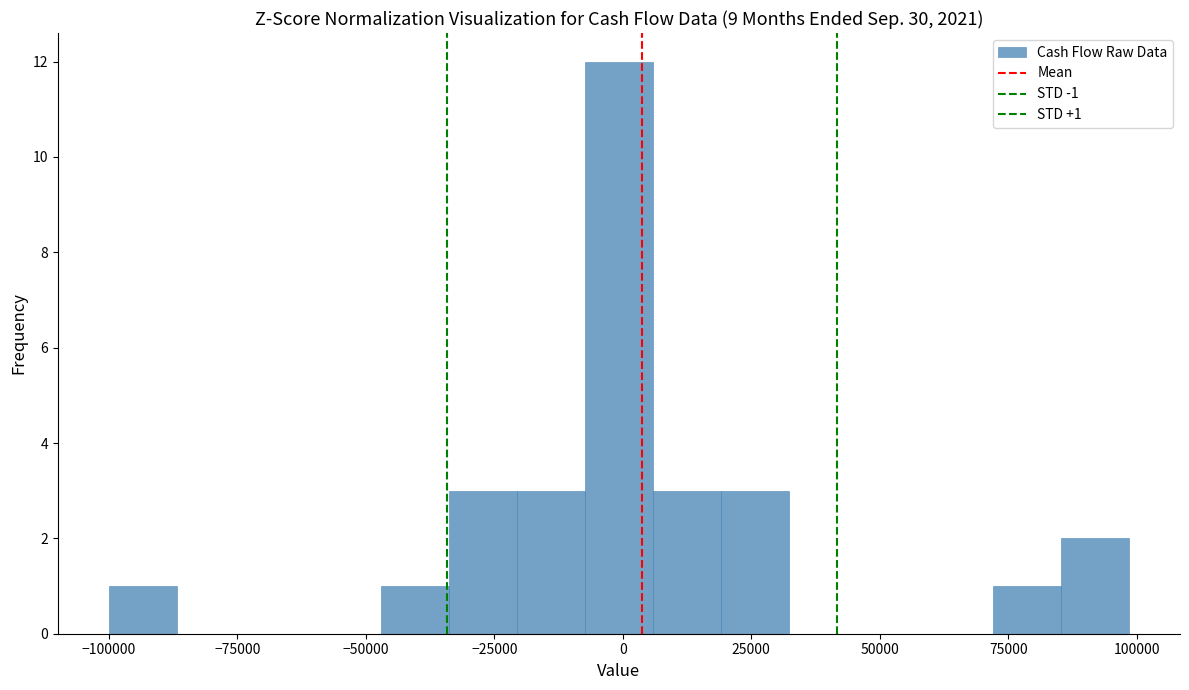

Around what value on the x-axis is the tallest bar? Give the approximate position of its centre, as read against the axis.

0